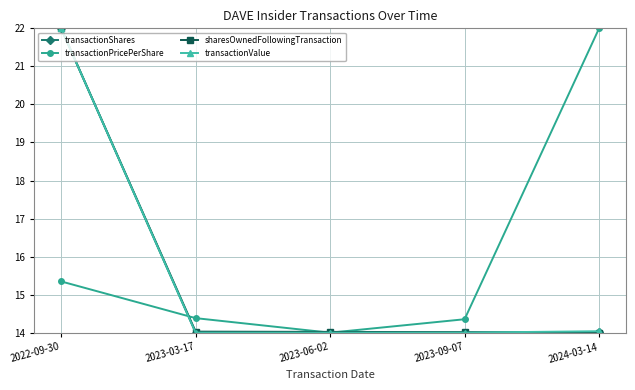

In transactionValue, how many points are lower than both neighbors (excluding endpoints)?

1